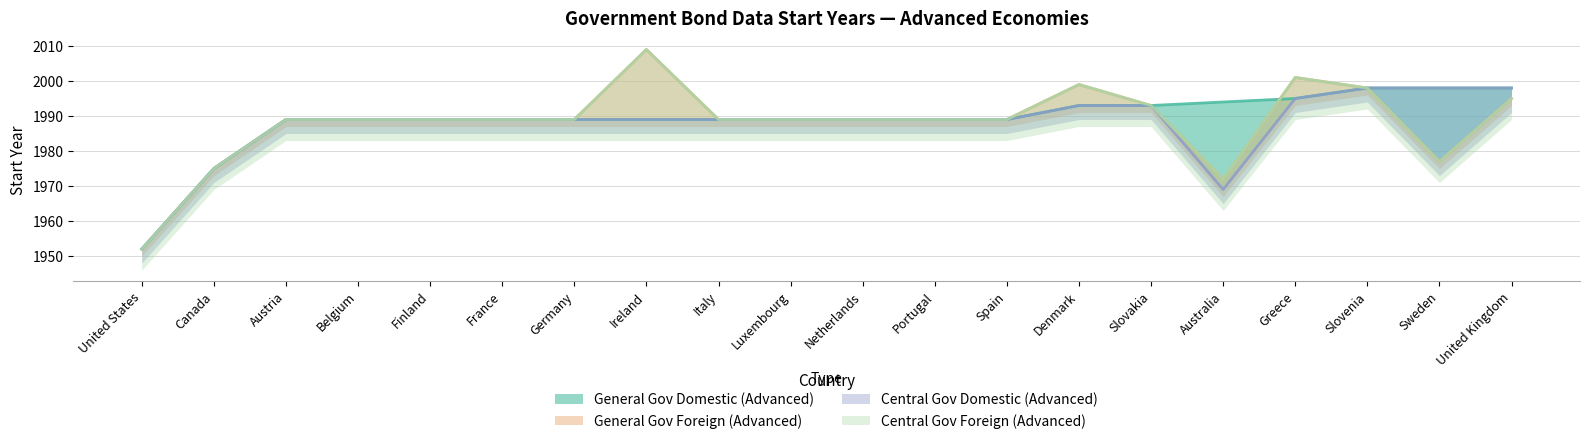

True or false: Central Gov Domestic (Advanced) and General Gov Domestic (Advanced) intersect in this chart.

False